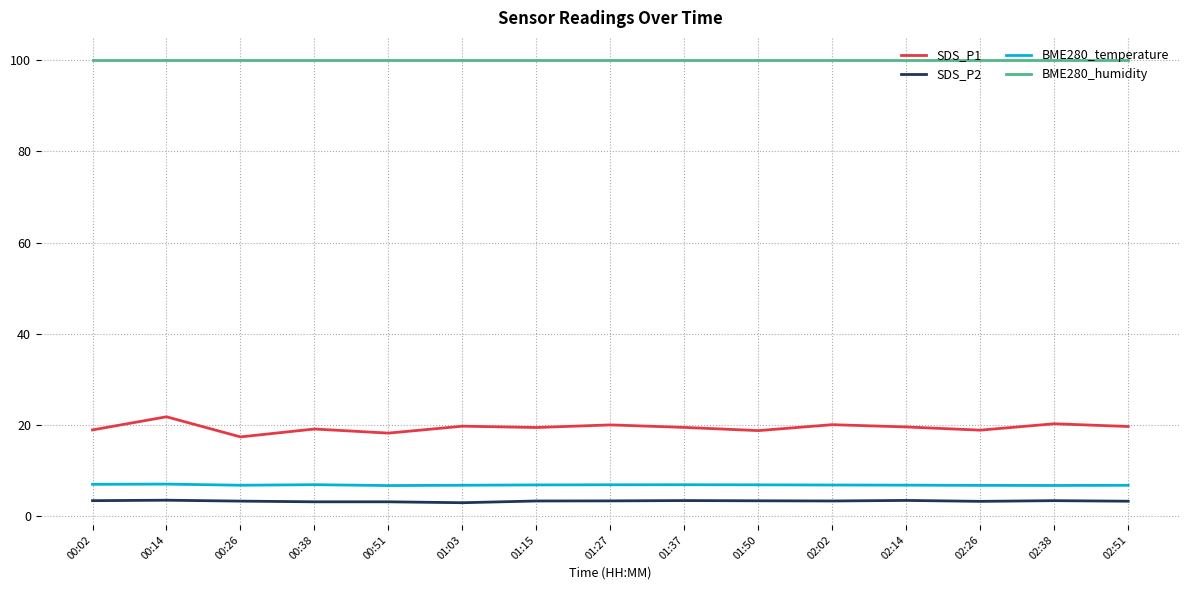

The BME280_temperature series shows 3.2 at 02:26. True or false?

False